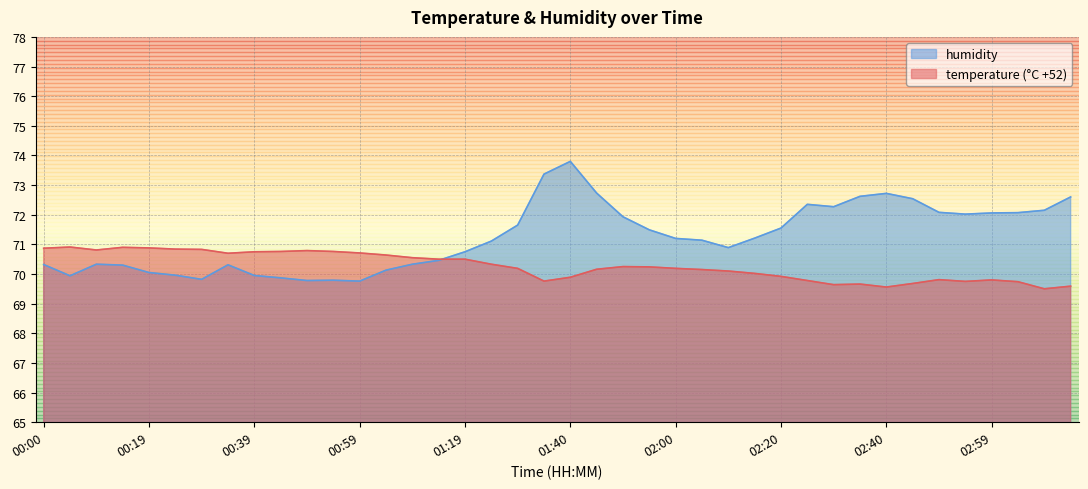

What is the total value across all series at 02:25?

142.1